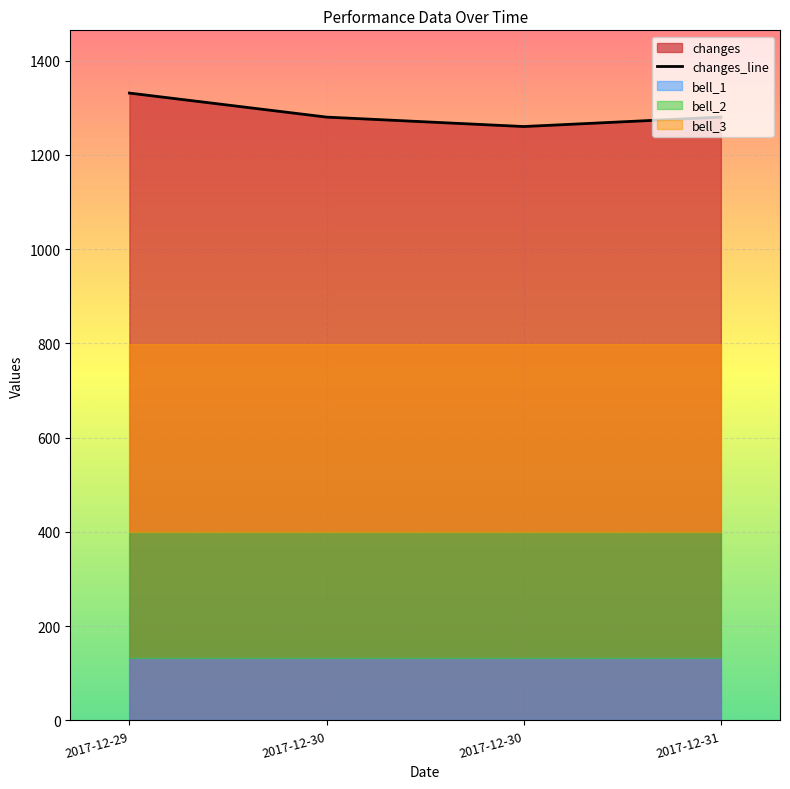

Where does the data first go above 1280?

2017-12-29